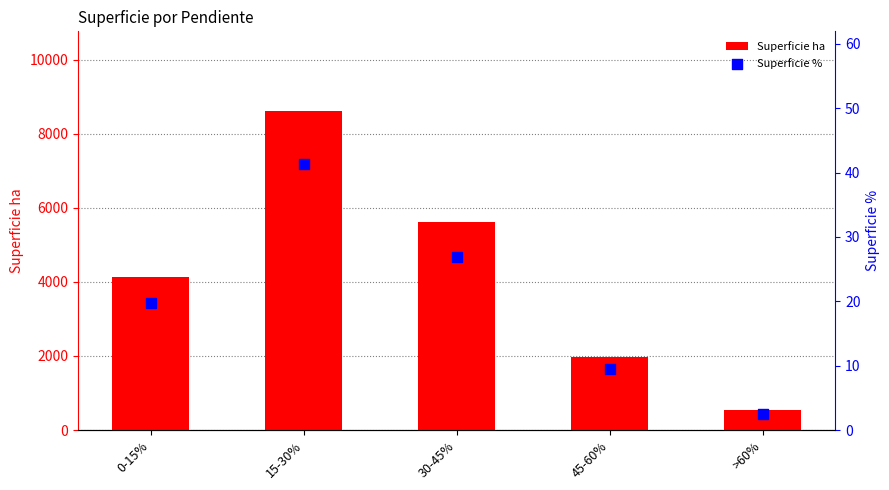

Which series reaches the maximum Y coordinate?

Superficie ha